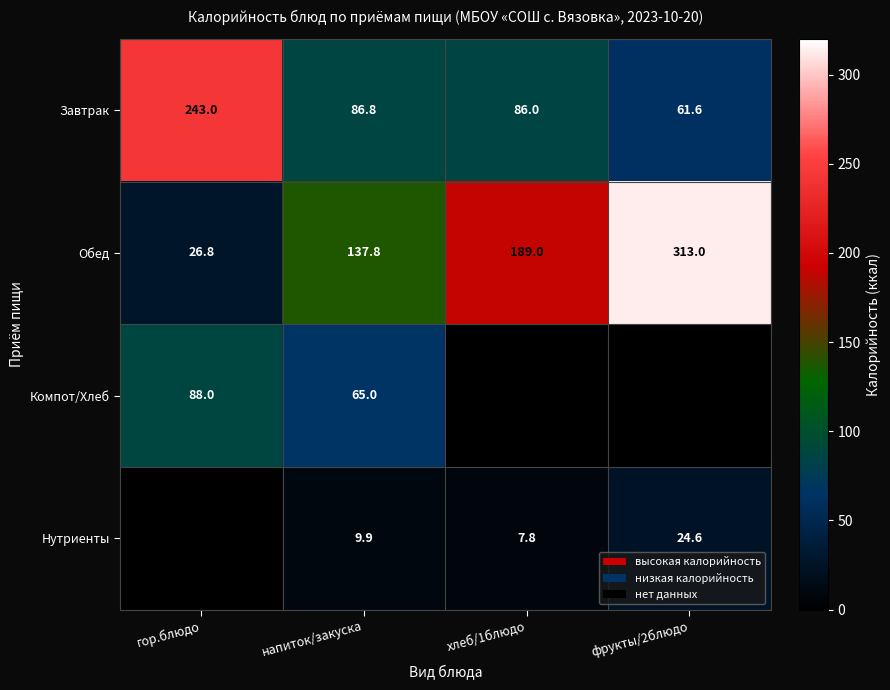

The value of Обед at хлеб/1блюдо is 189.0. True or false?

True